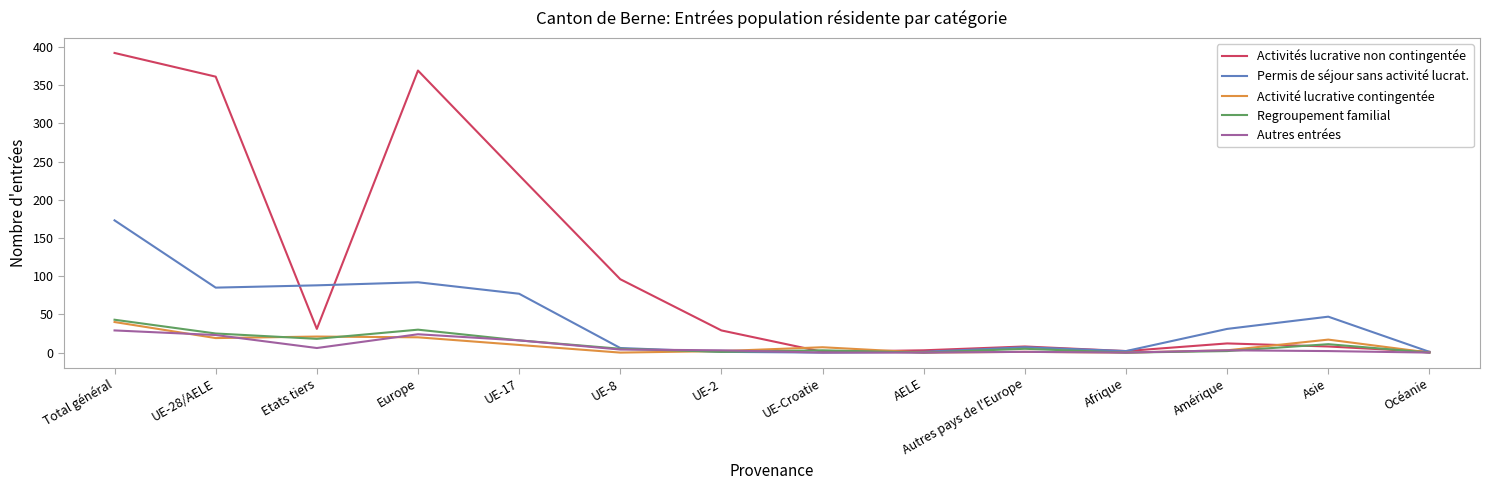

Is the value of Activités lucrative non contingentée at Océanie greater than the value of Autres entrées at Total général?

No